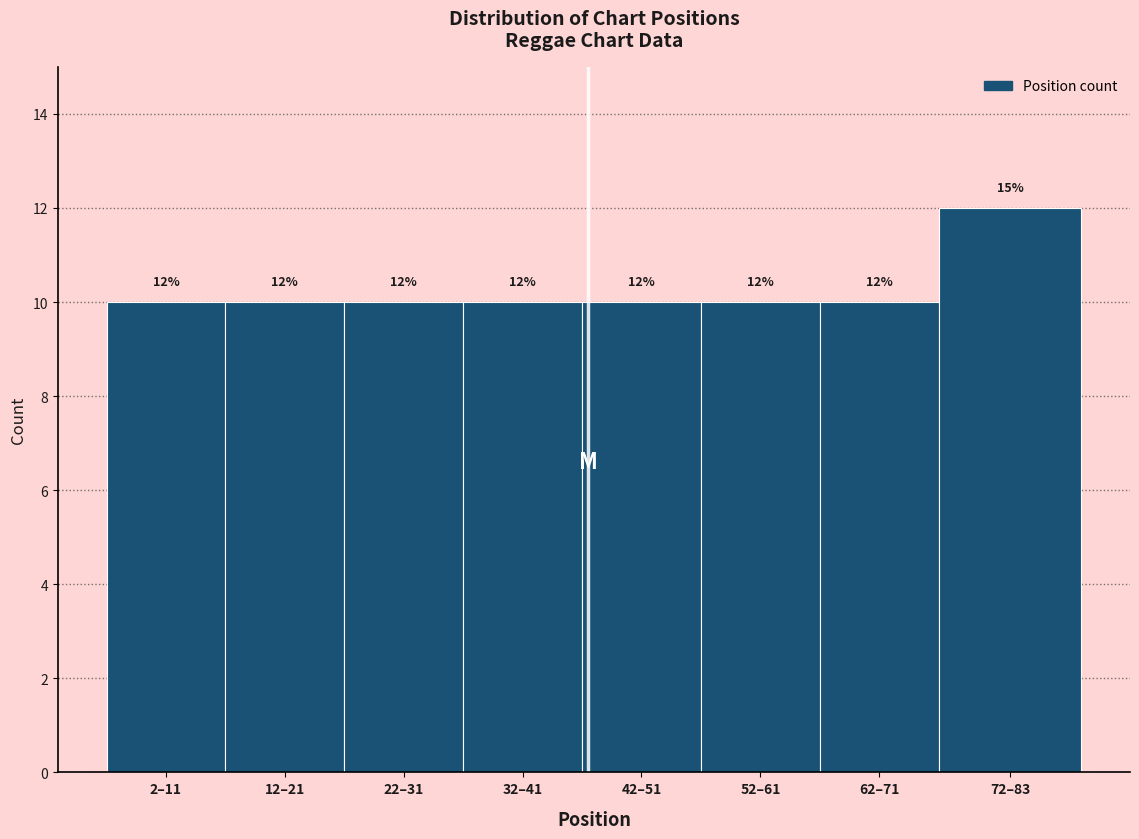

Reading left to right, what are all the values shown in this chart?

2–11=10	12–21=10	22–31=10	32–41=10	42–51=10	52–61=10	62–71=10	72–83=12